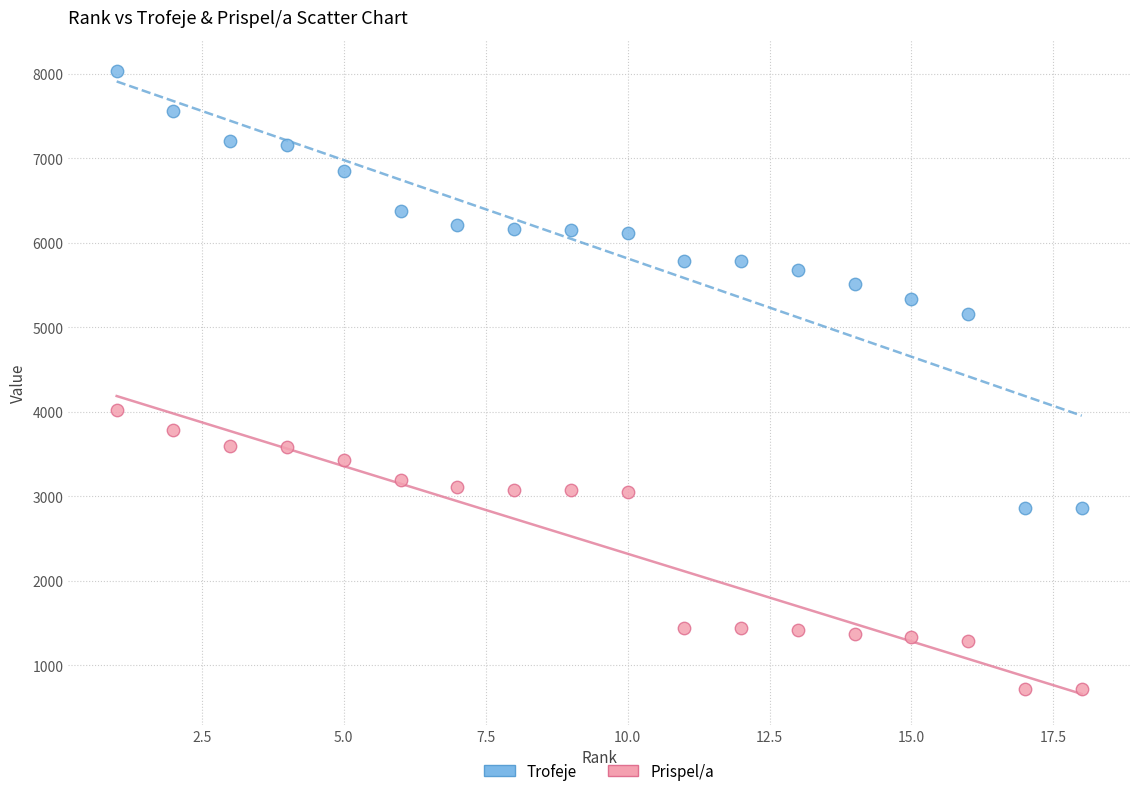

What is the X range (max minus min) for the scatter plot?

17